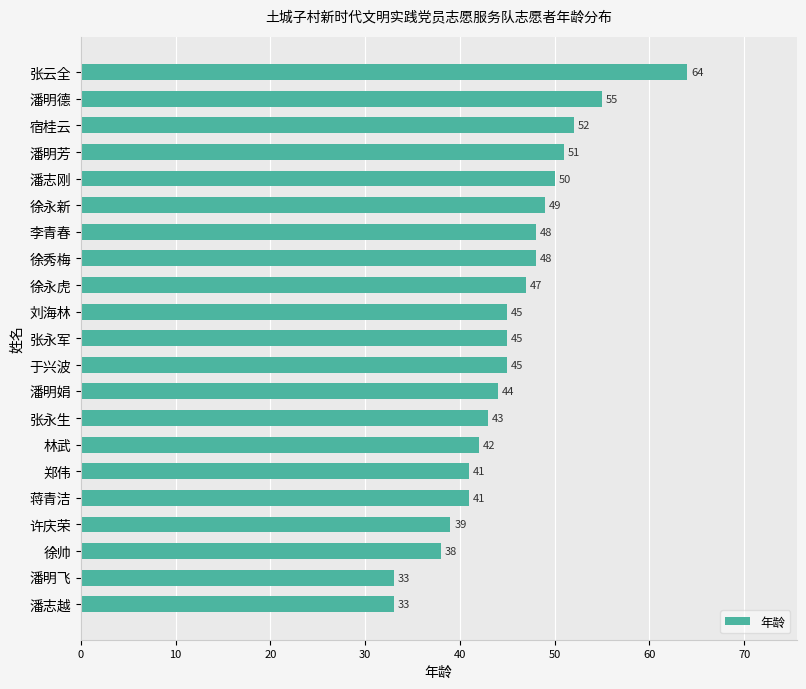

Does the chart contain any negative values?

No